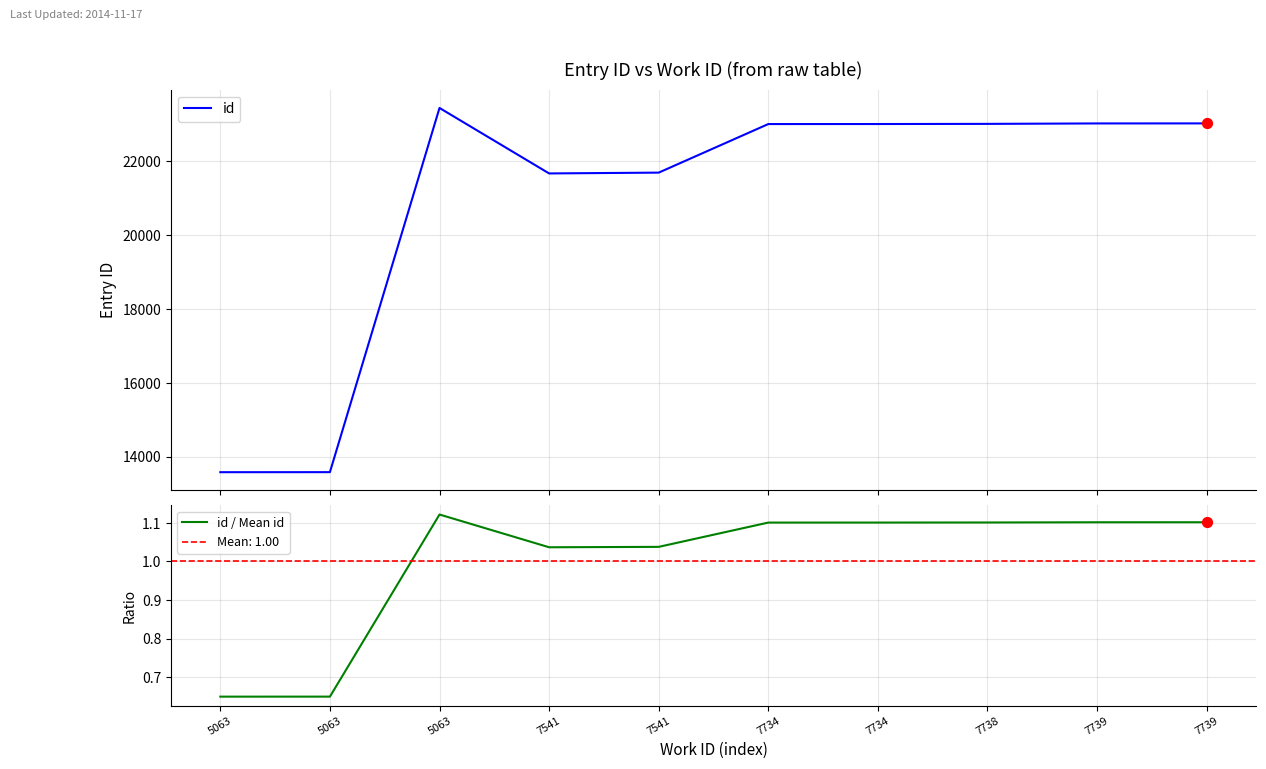

What is the total value across all series at 7541?

21671.0